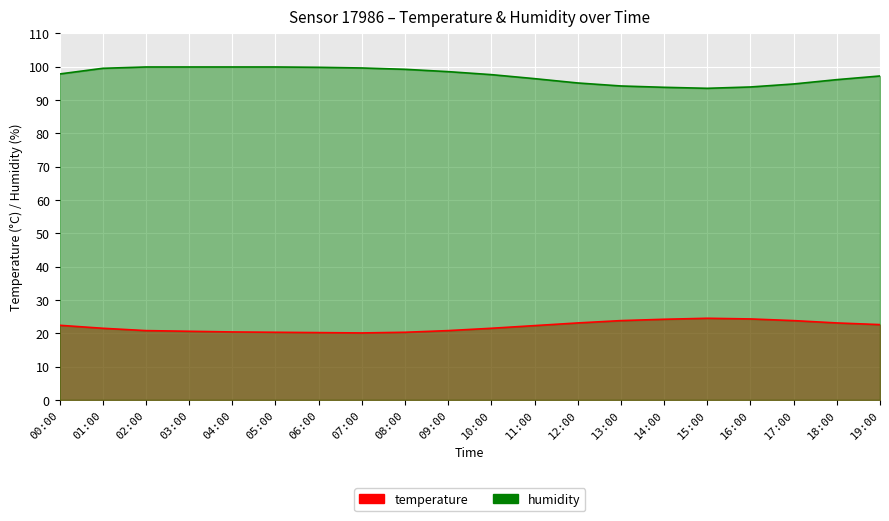

What is the value of the humidity point at the 11th from the left?

97.6